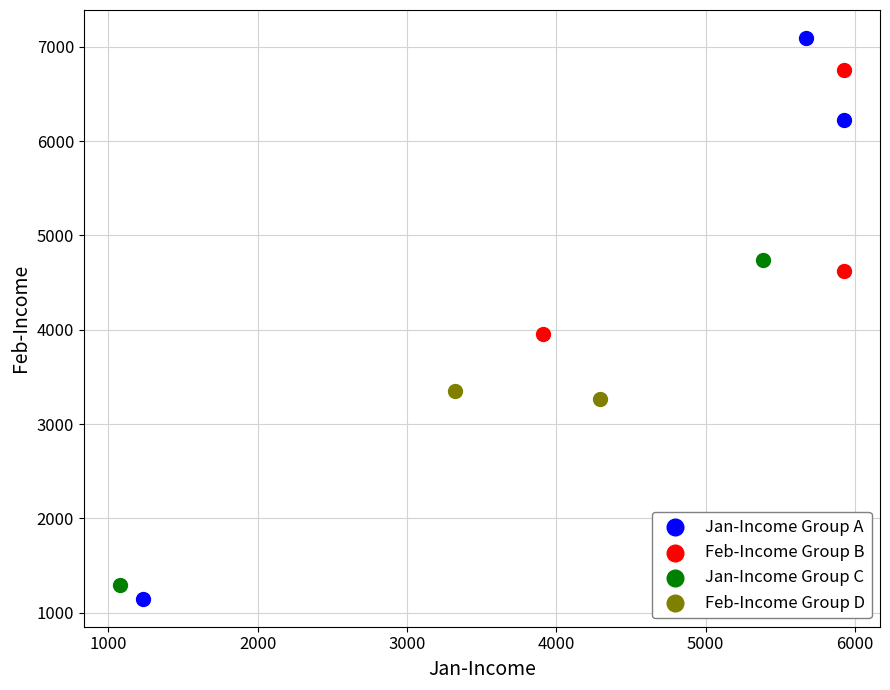

What are all the series names shown in the legend?

Jan-Income Group A, Feb-Income Group B, Jan-Income Group C, Feb-Income Group D